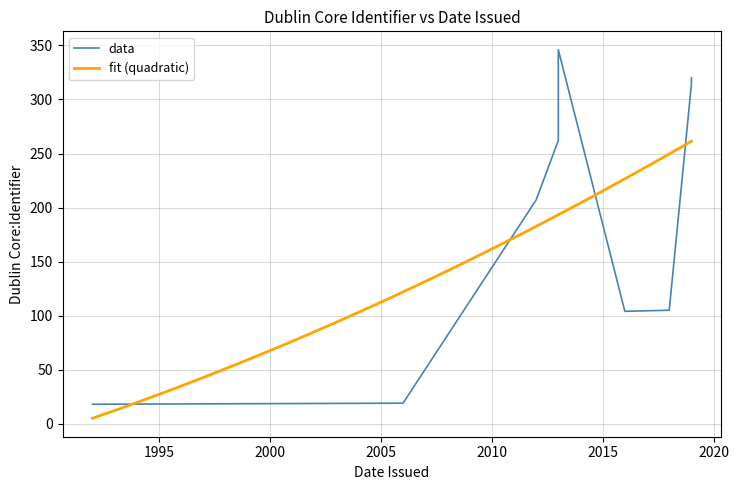

Which category has the lowest value across all series?

1992